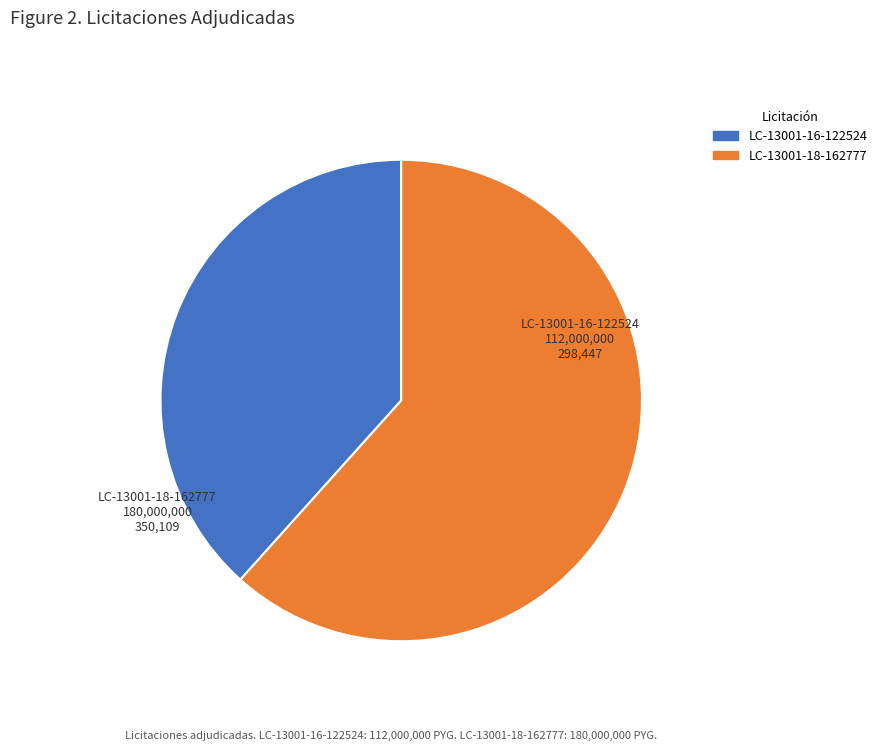

Do LC-13001-16-122524 and LC-13001-18-162777 together represent more than half of the pie?

Yes